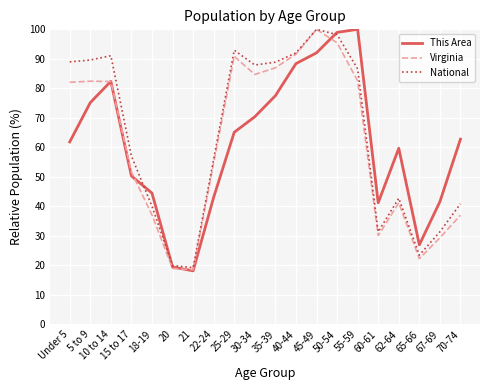

What is the lowest value of the This Area series?

18.1